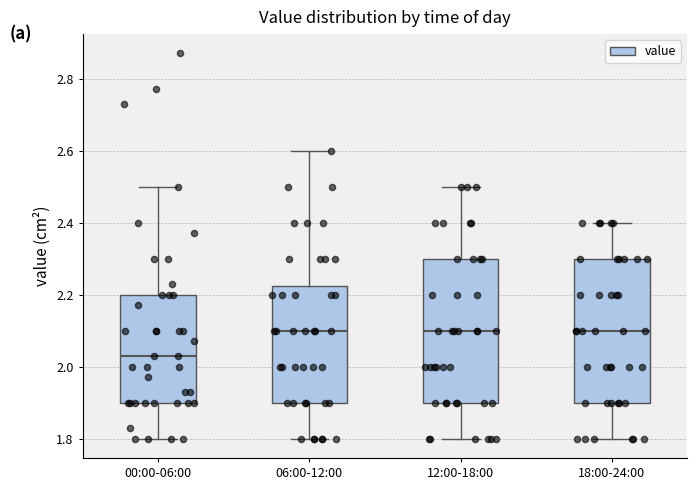

Where is the lower edge of the box for 06:00-12:00 on the y-axis? The values are not printed on the chart, so give them approximately, as read against the axis.

1.90